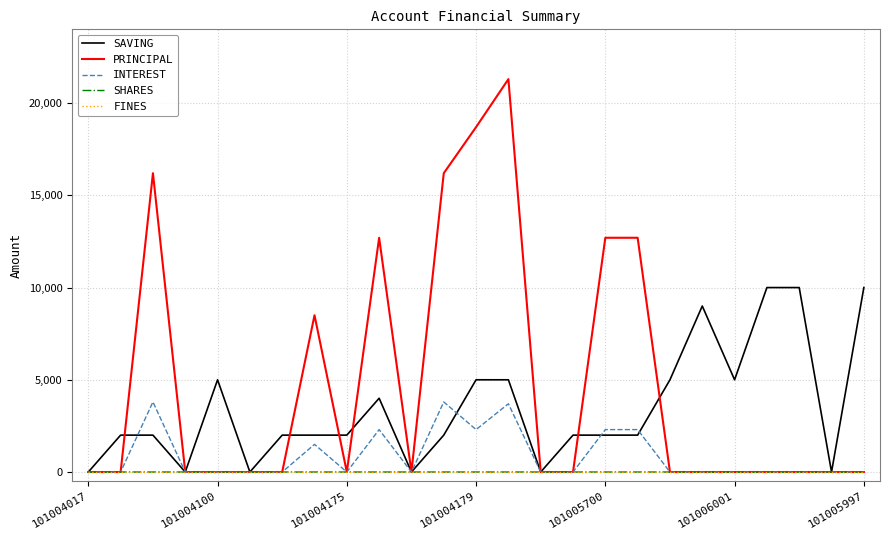

What are all the series names shown in the legend?

SAVING, PRINCIPAL, INTEREST, SHARES, FINES